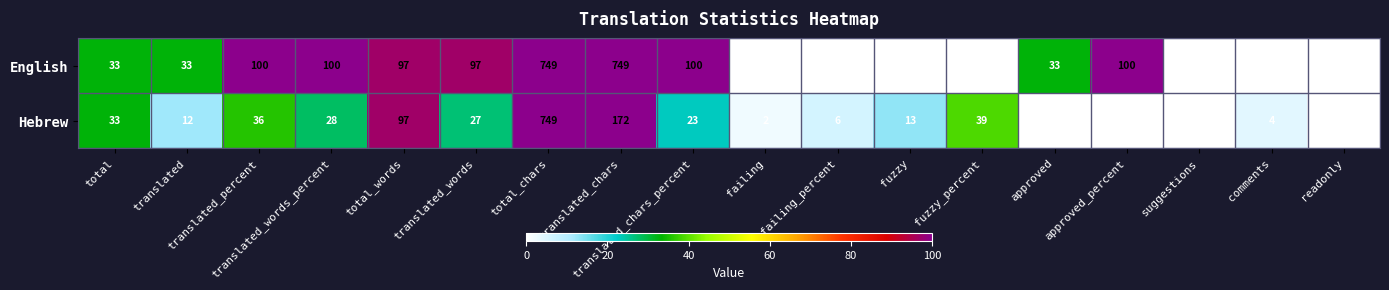

Rank the series at translated_words_percent from highest to lowest value.

English, Hebrew